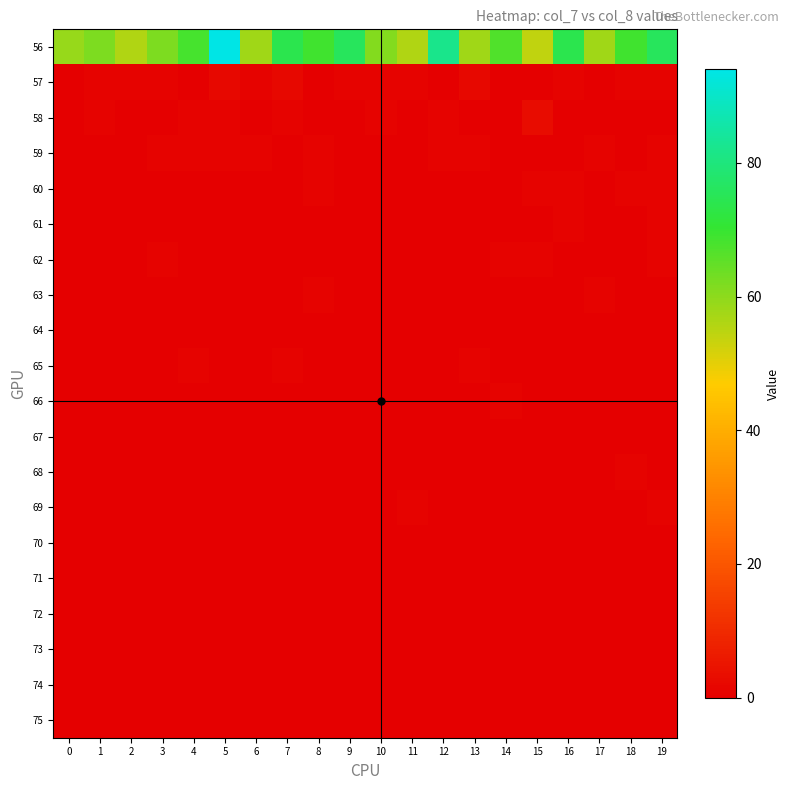

At how many categories does at least one series exceed 83?

1